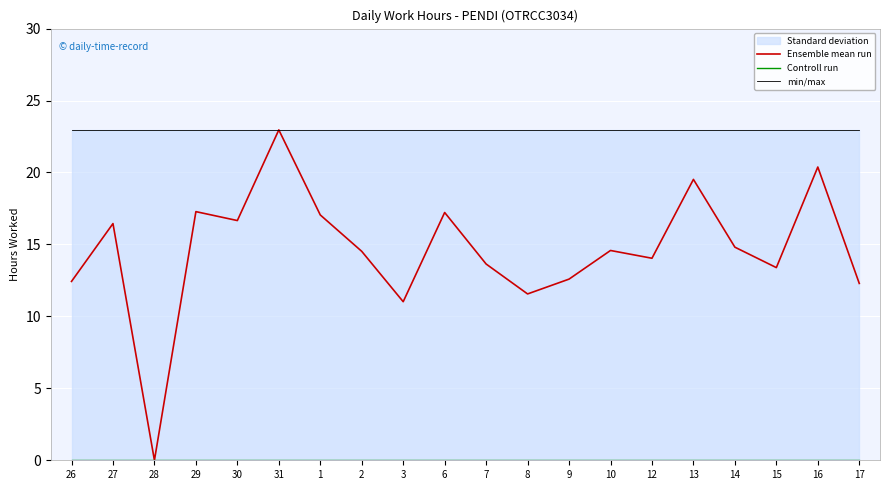

At which category does the chart reach its peak across all series?

31